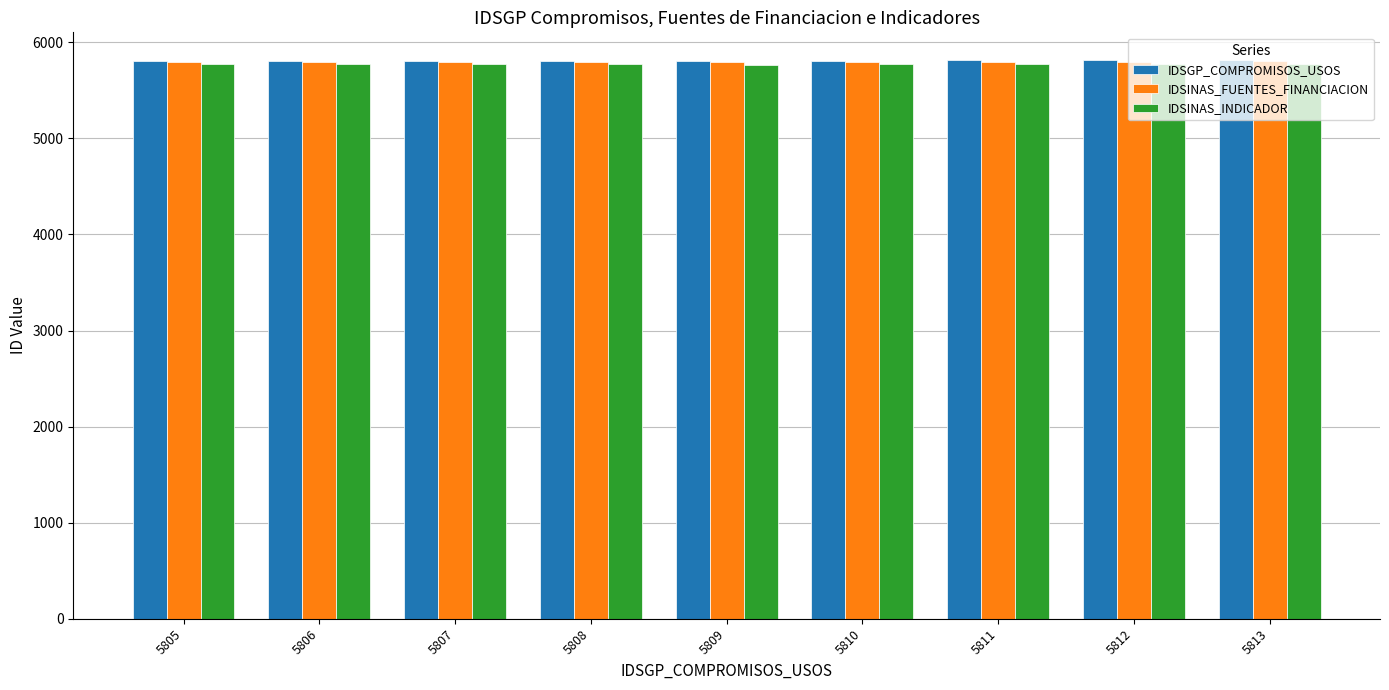

What is the sum of all IDSGP_COMPROMISOS_USOS values?

52281